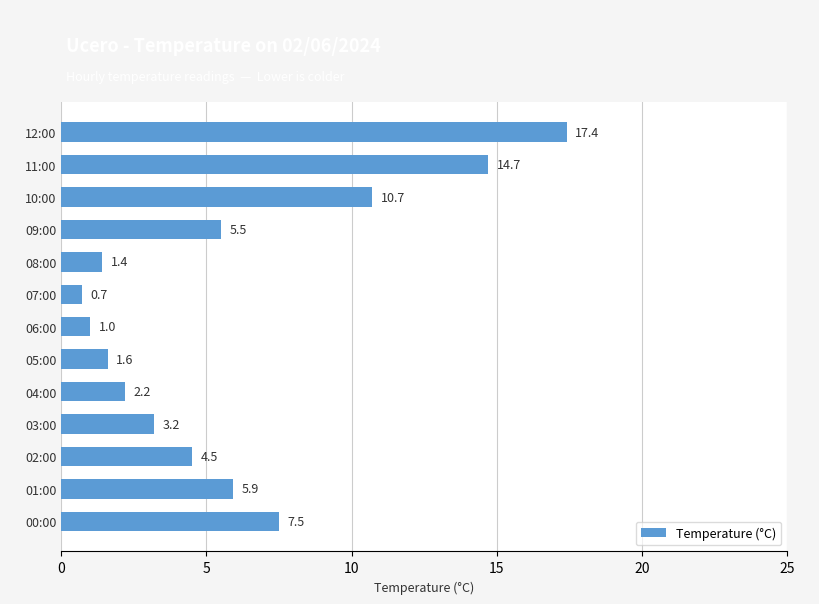

At which label is the value closest to 9?

00:00